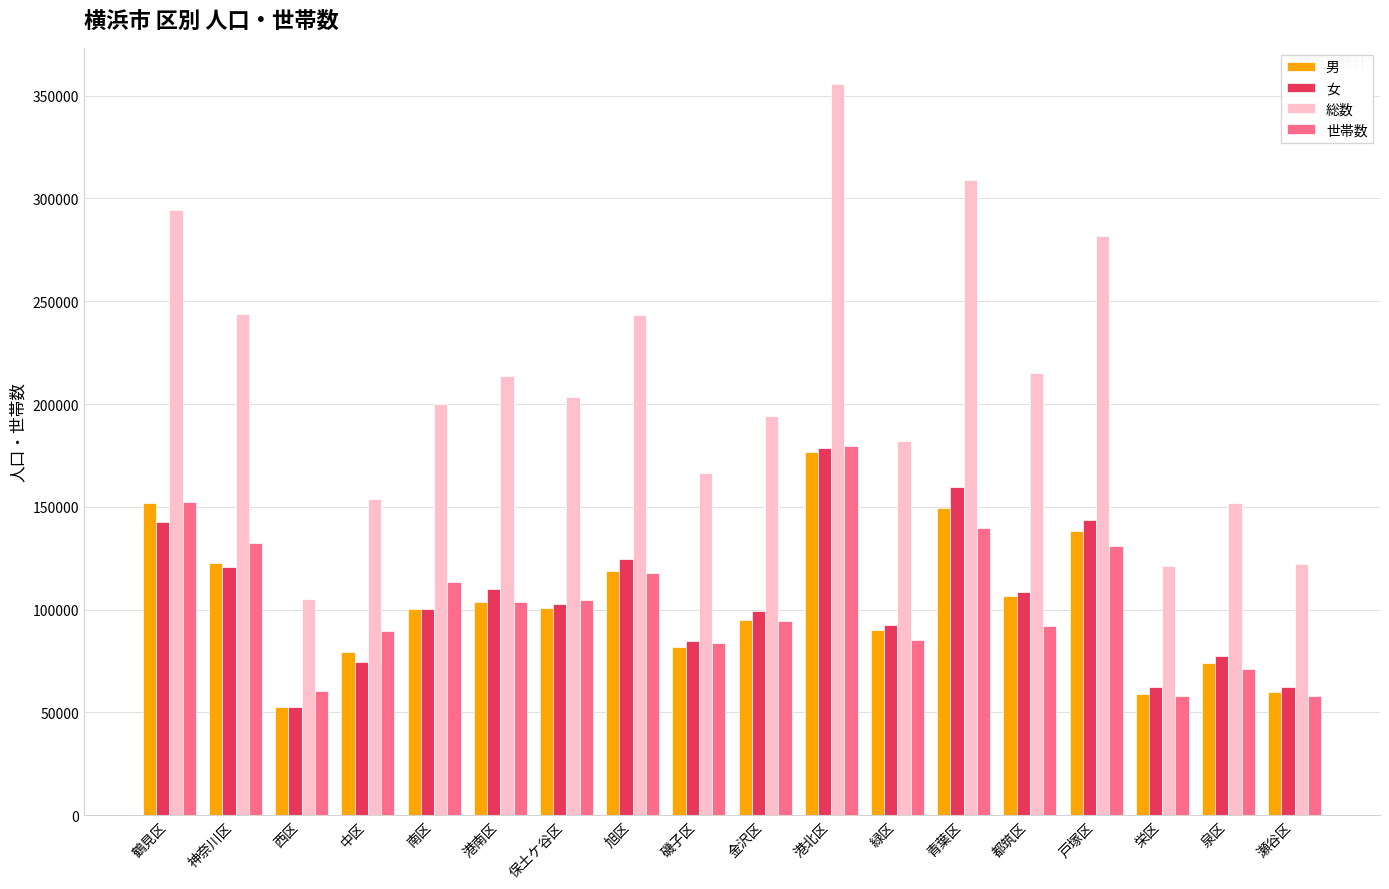

Is the value of 女 at 港南区 greater than the value of 総数 at 栄区?

No